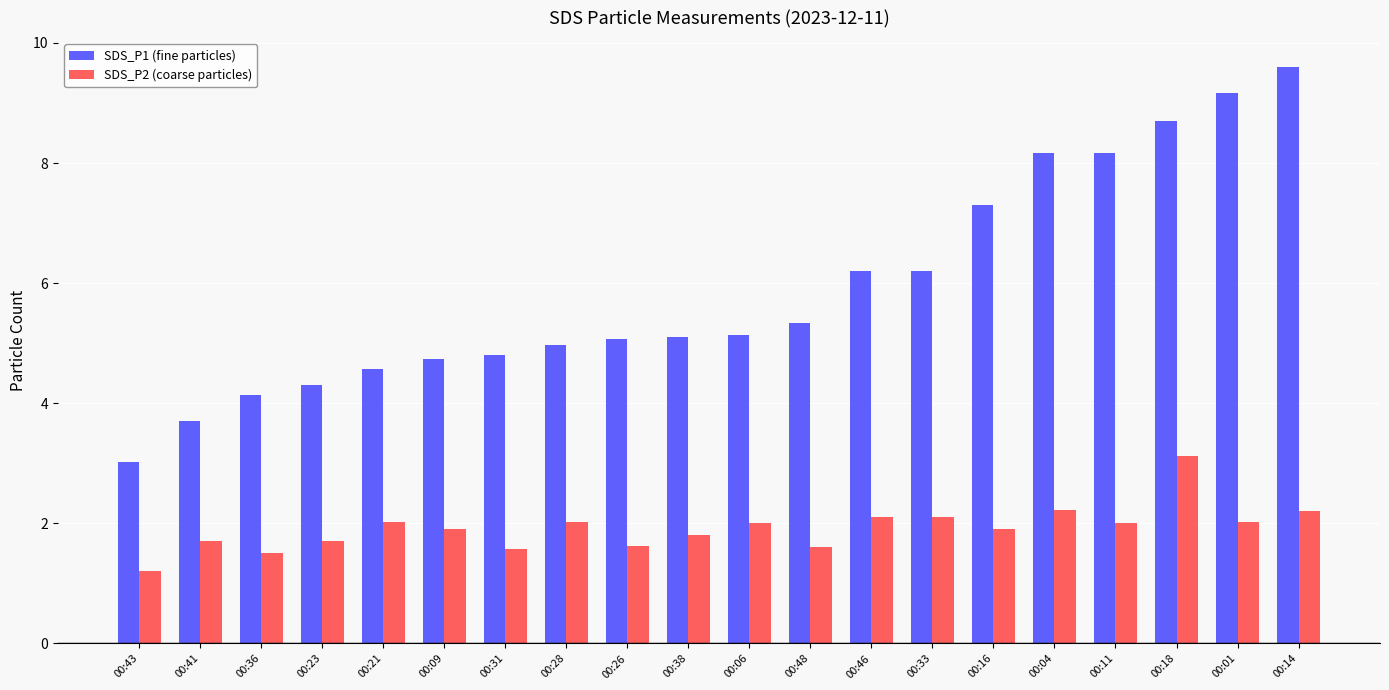

What is the difference between the SDS_P2 (coarse particles) values at 00:43 and 00:06?

0.8